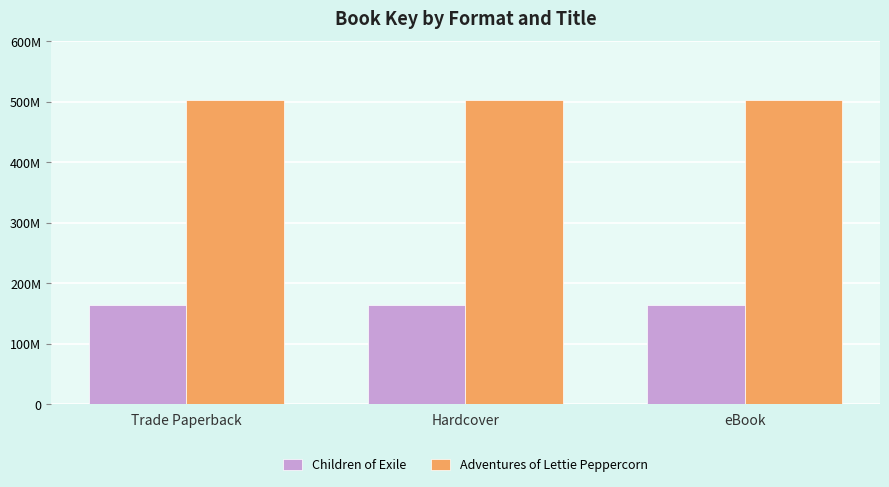

Which series has the widest spread of values?

Children of Exile